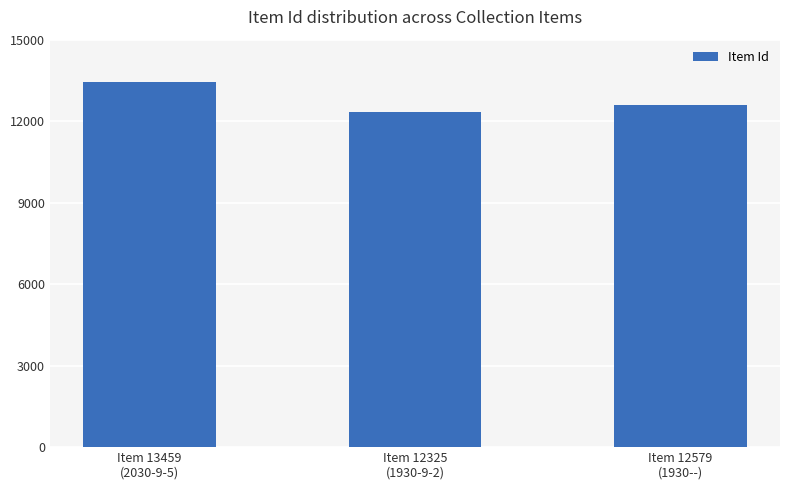

What is the minimum value shown in the chart?

12325